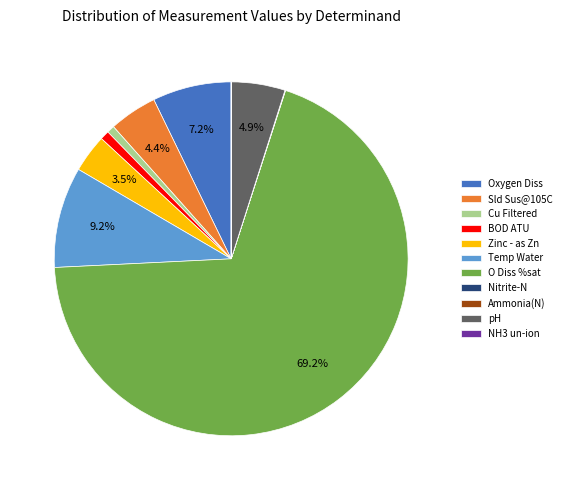

True or false: Cu Filtered accounts for 1% of the total.

True